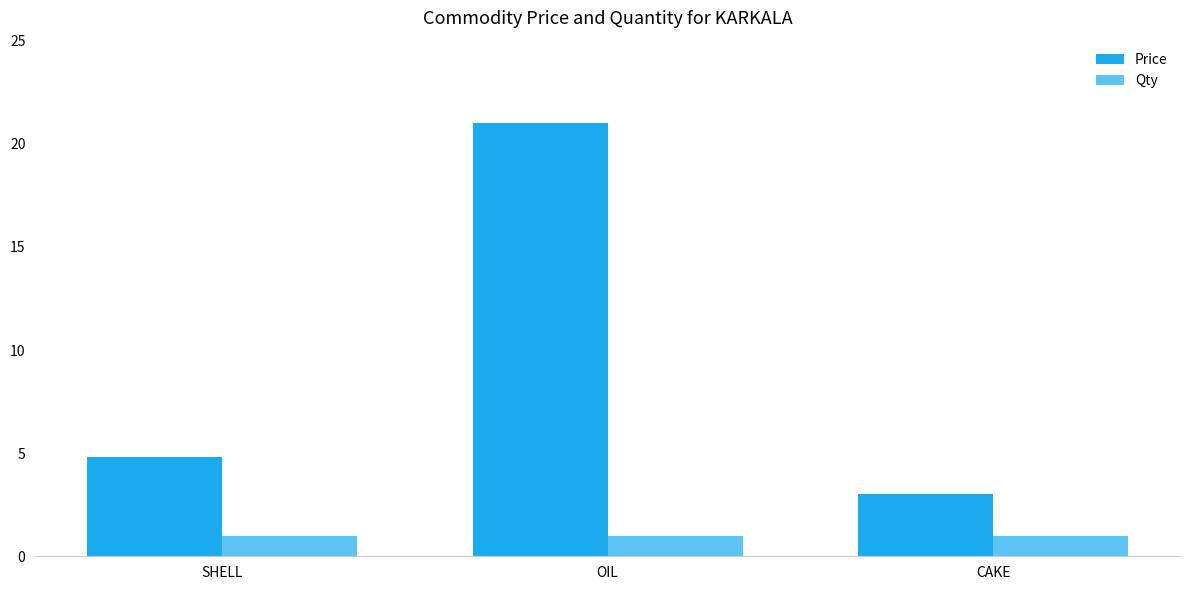

Which series has the widest spread of values?

Price